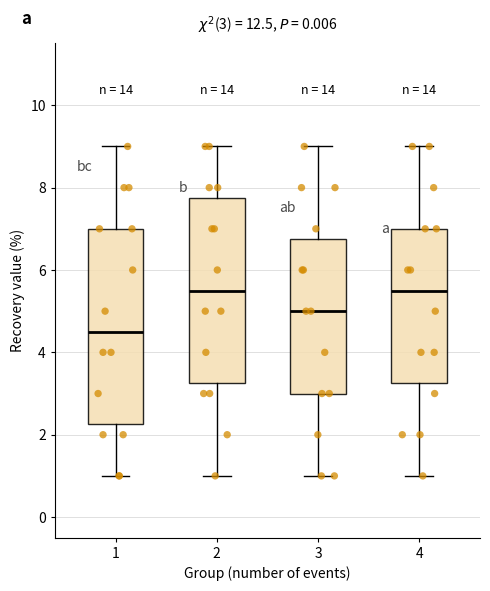

Which box's median line is the lowest?

1